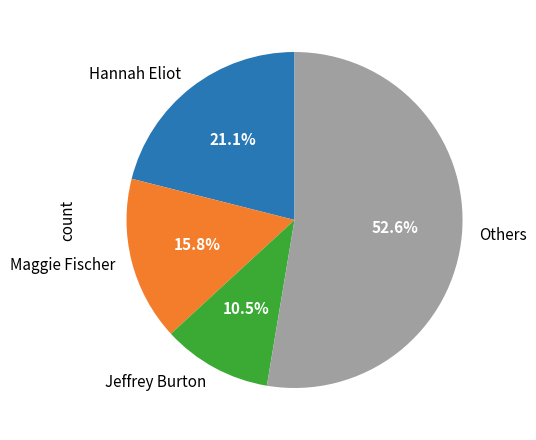

To the nearest percent, what is the average slice percentage?

25%